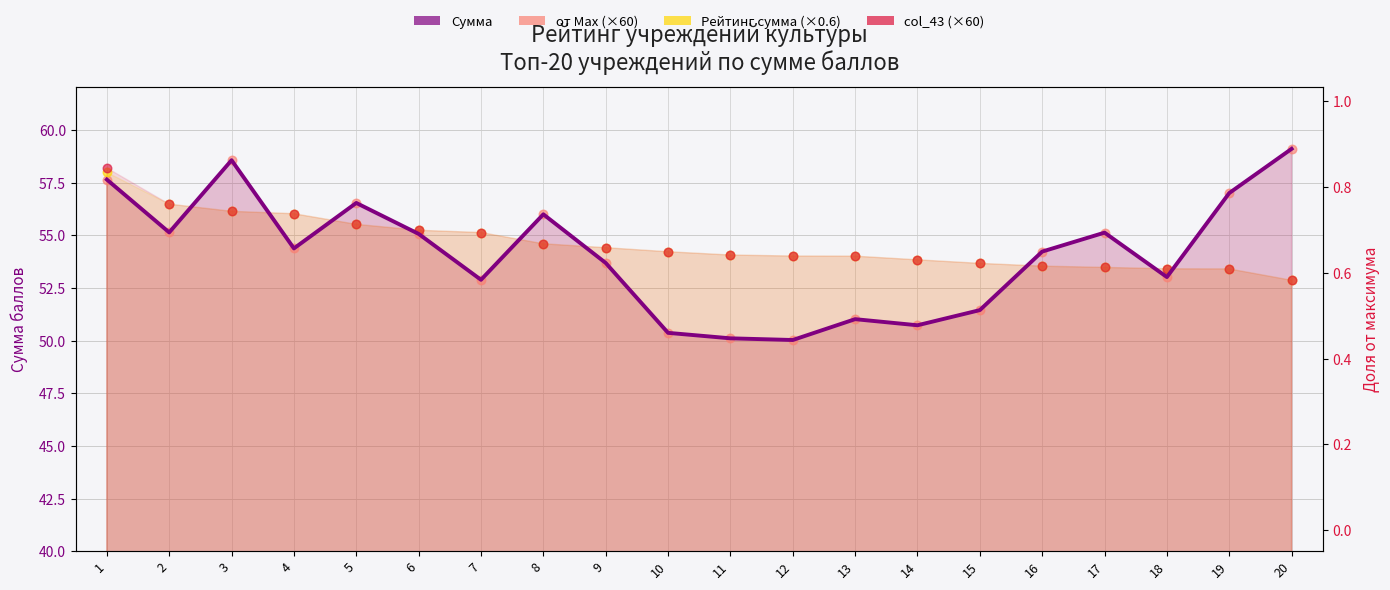

At how many categories does at least one series exceed 52?

20